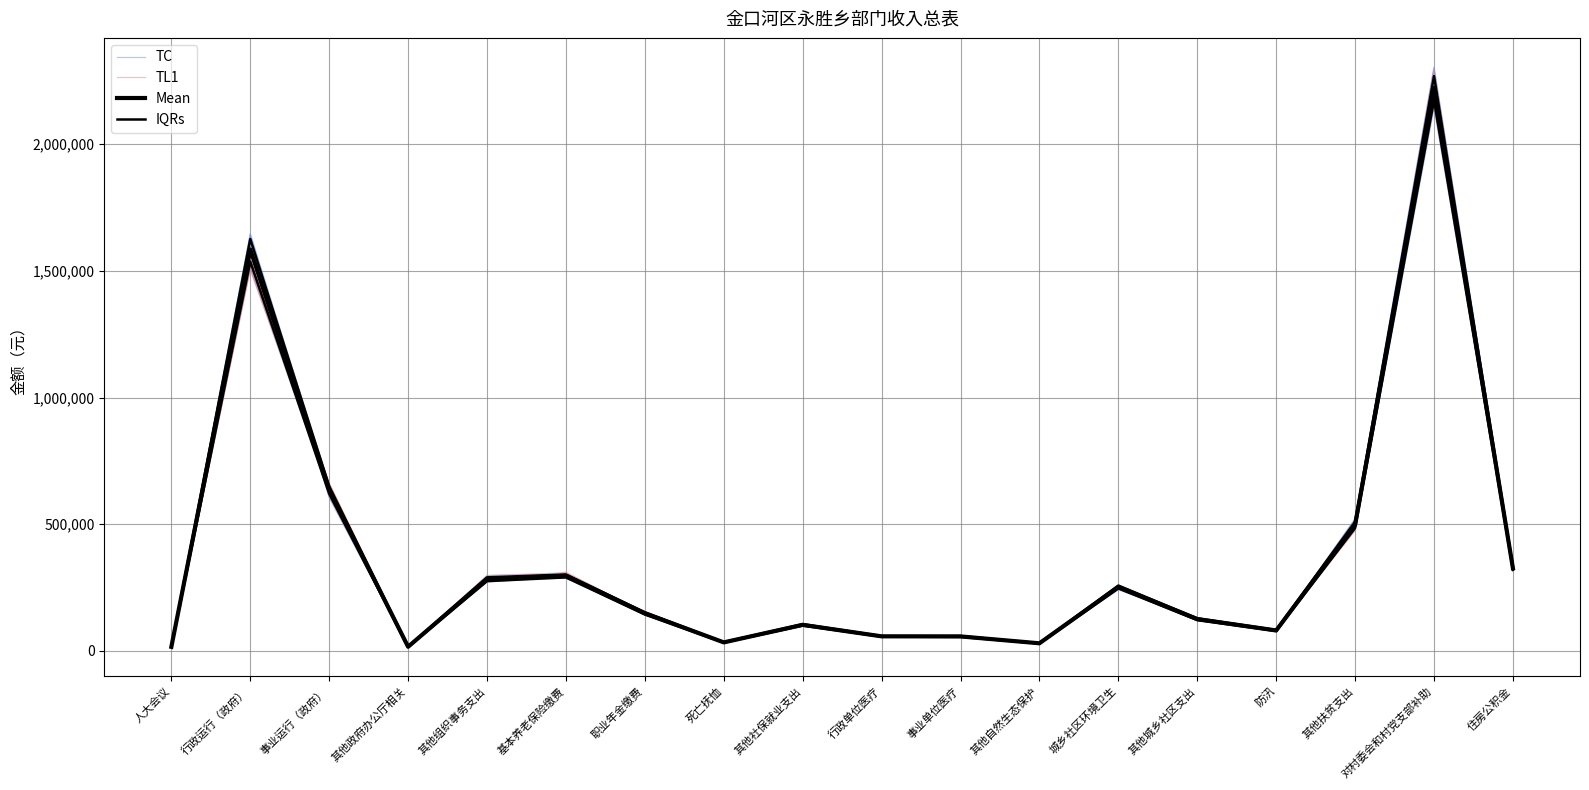

Is the value of Mean at 其他社保就业支出 greater than the value of TL1 at 对村委会和村党支部补助?

No